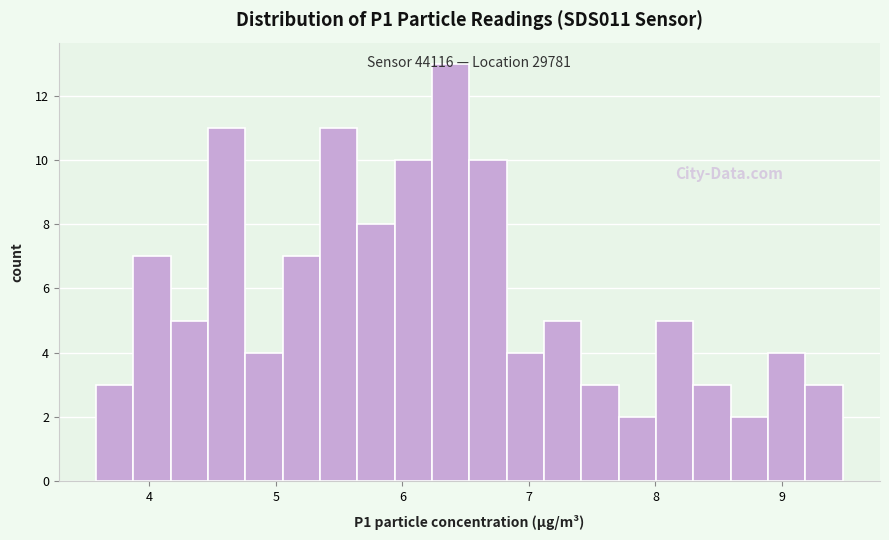

Read against the x-axis, roughly where is the centre of the tallest bar?

6.4